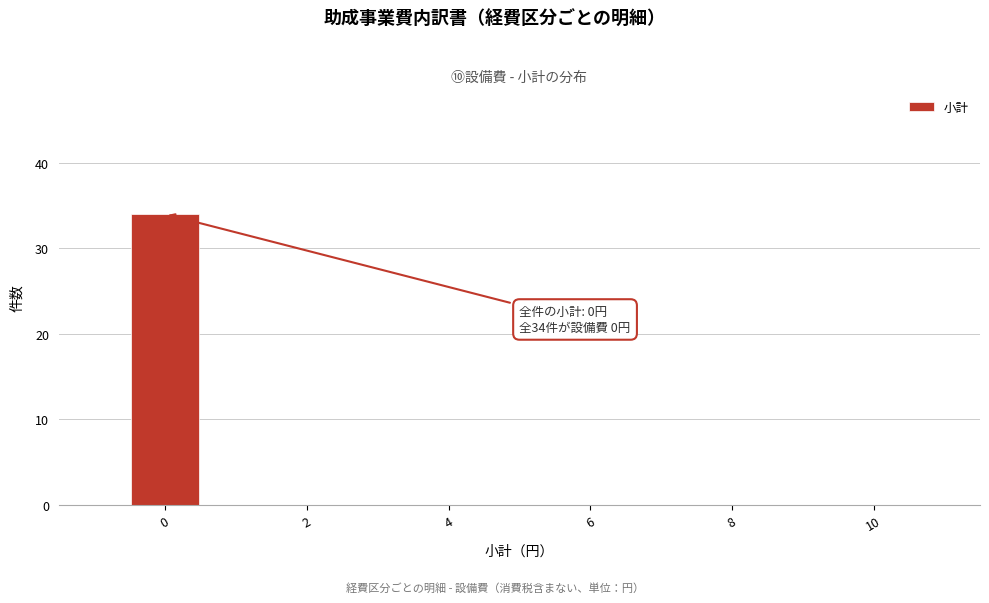

Over which range of the x-axis is the bar tallest?

-0.5 to 0.5